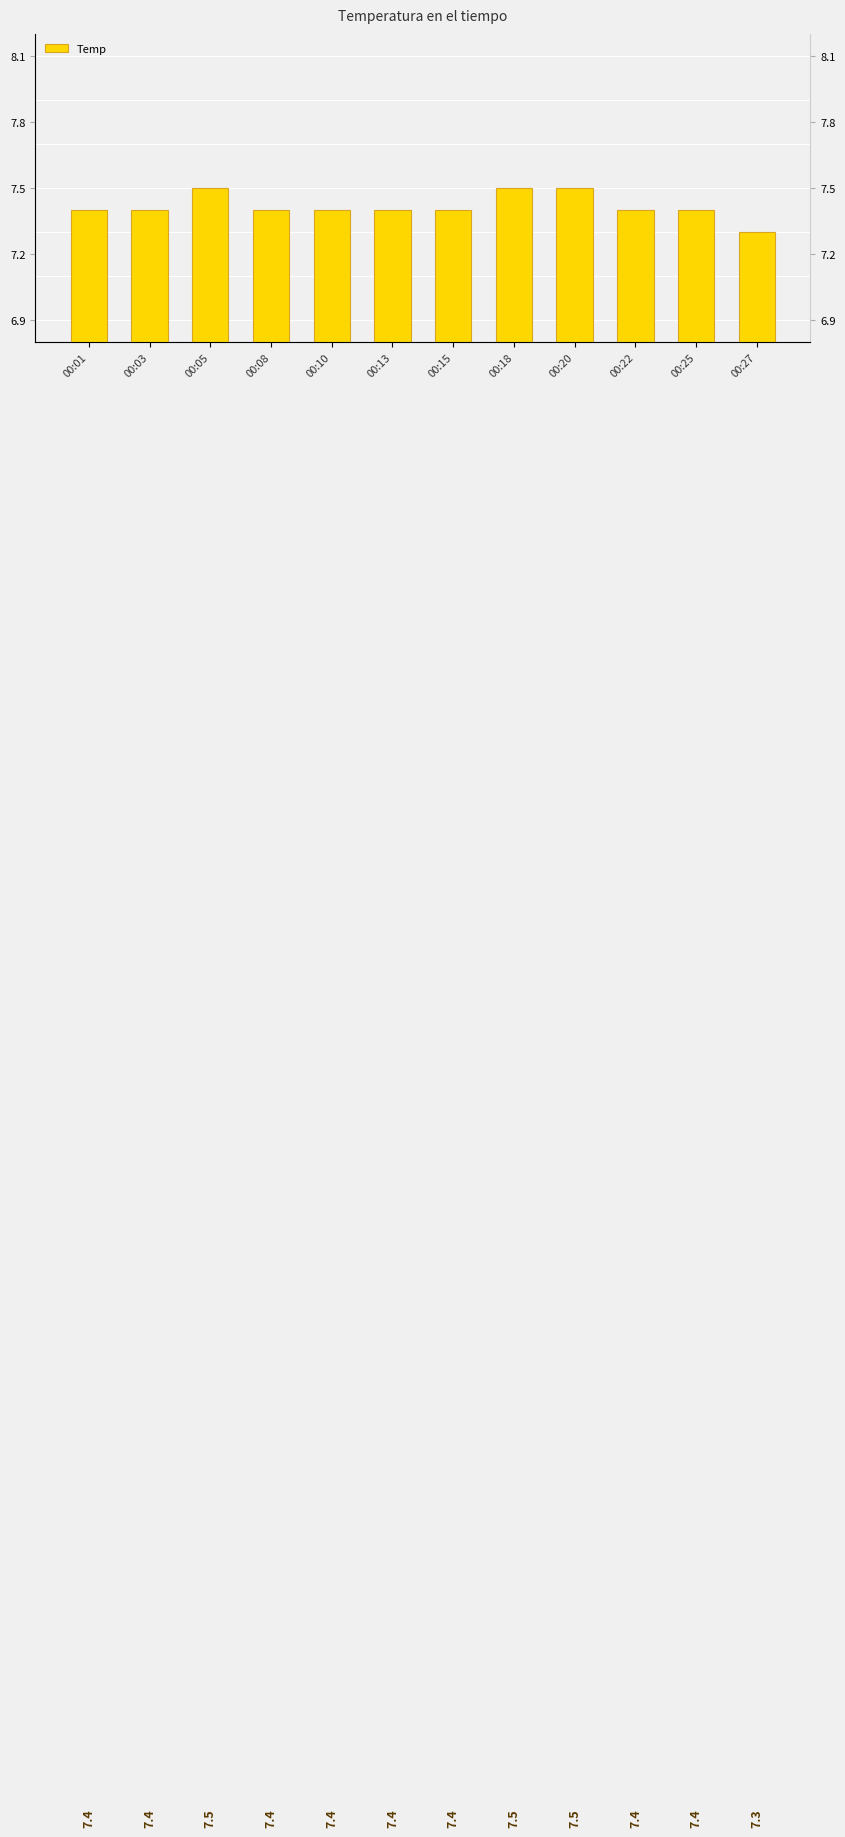

What is the maximum value shown in the chart?

7.5